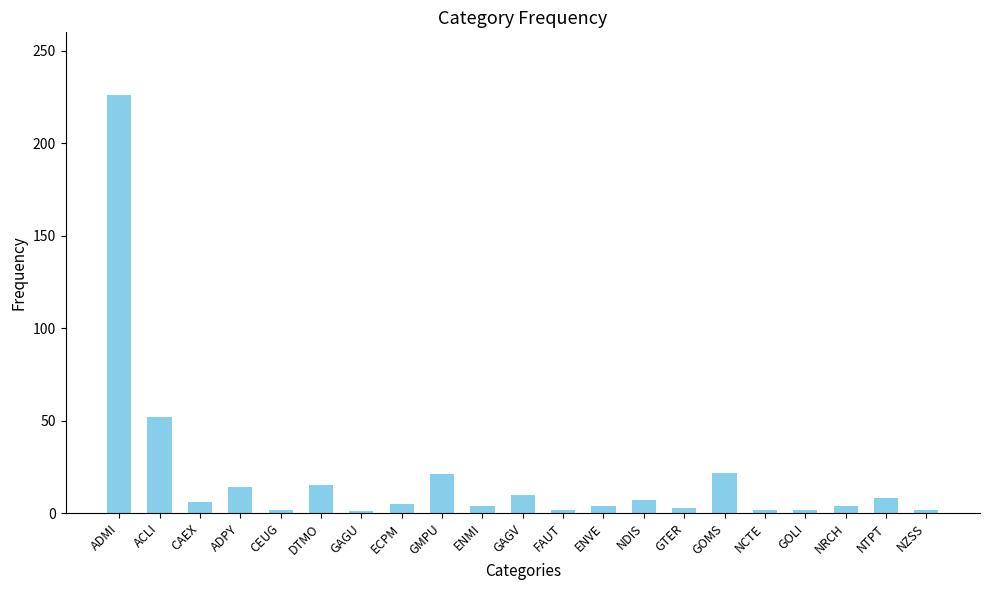

What is the ratio of the value at NTPT to the value at DTMO?

0.5